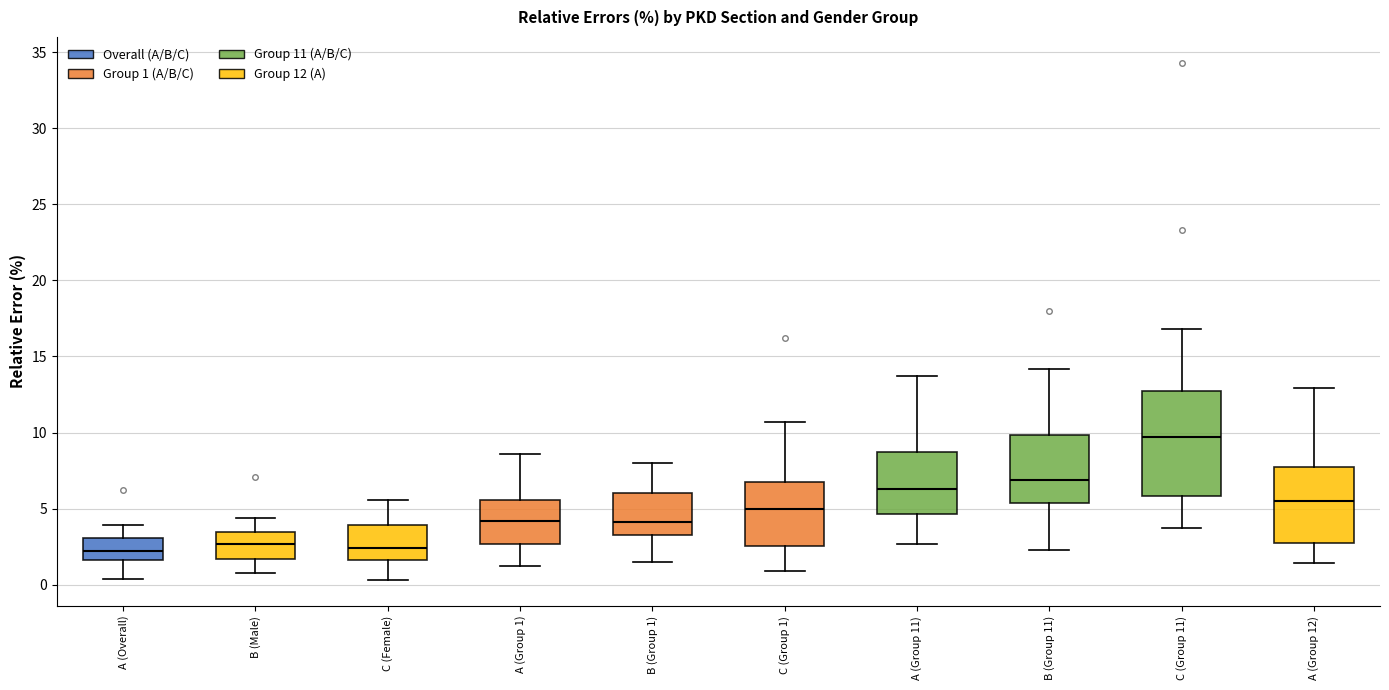

Which box has the highest median line?

C (Group 11)